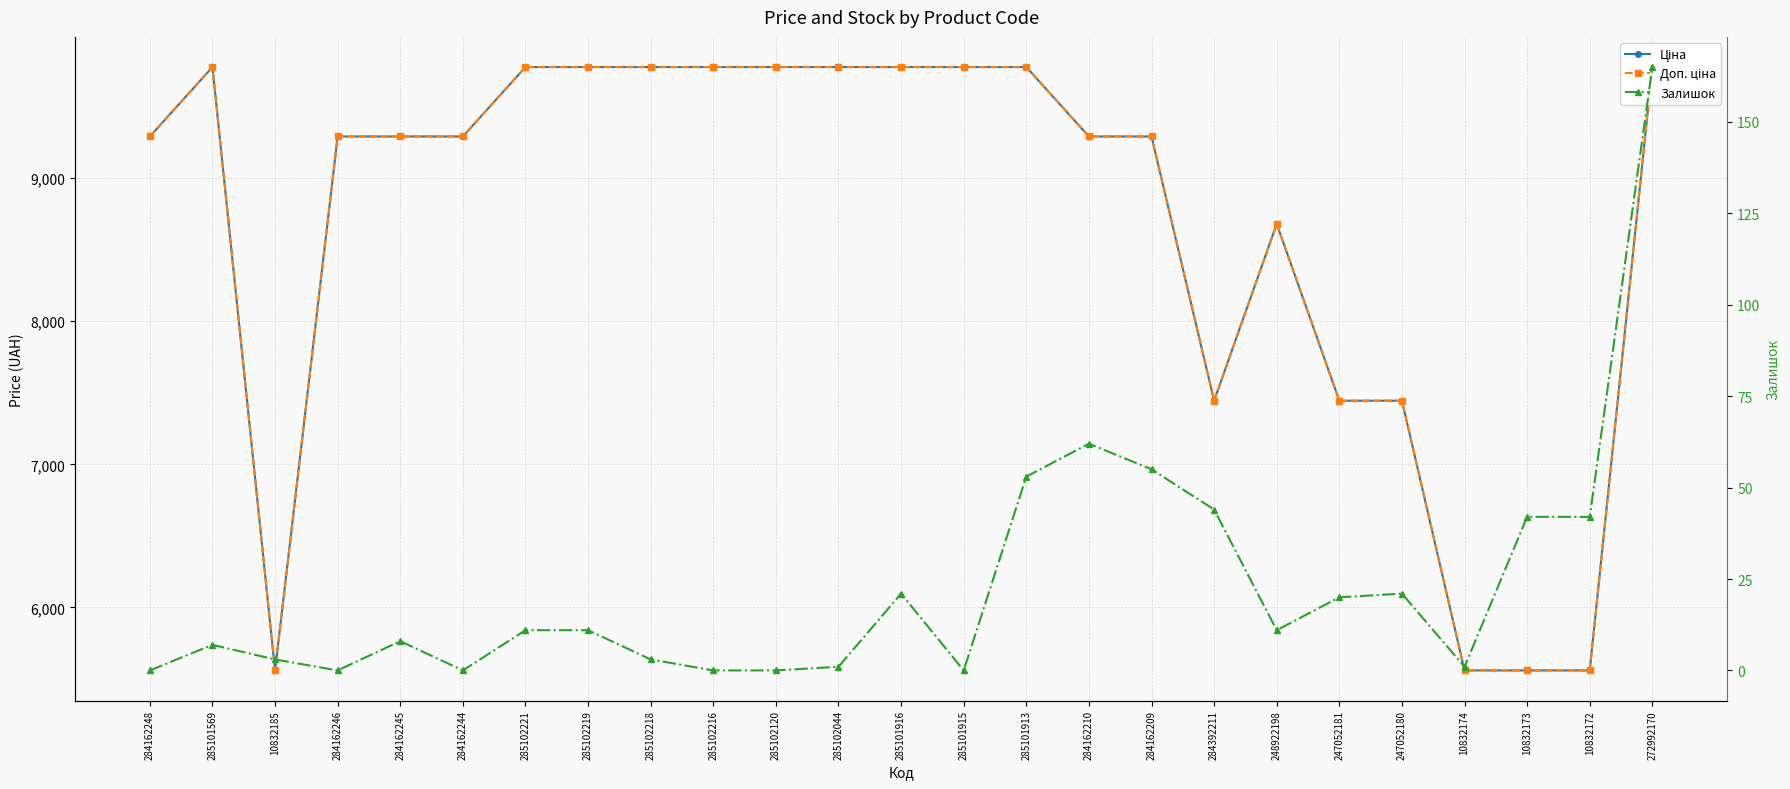

At which label is Доп. ціна closest to 7667?

284392211